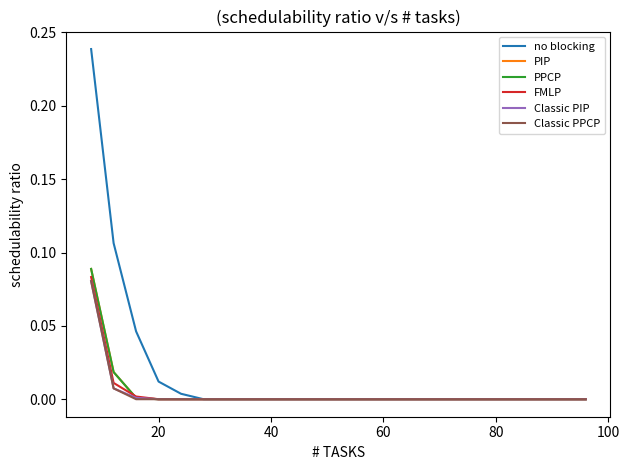

What is the sum of all Classic PPCP values?

0.1